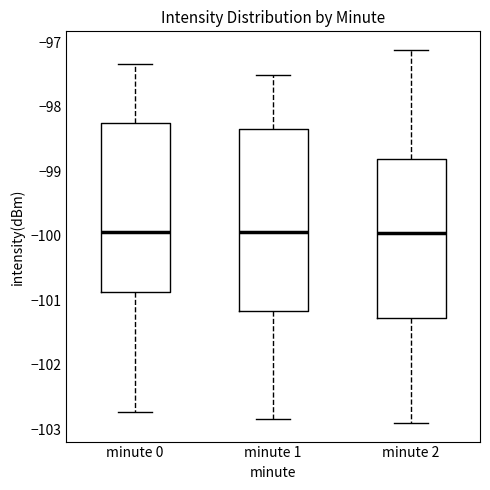

Reading left to right, transcribe this box plot: for each box, give where its median line is, the range the box spans, and where its two whiskers end, as read against the y-axis. The values are not printed on the chart, so give them approximately, as read against the axis.

minute 0: median -99.9, box -100.9 to -98.2, whiskers -102.7 to -97.3
minute 1: median -99.9, box -101.2 to -98.3, whiskers -102.8 to -97.5
minute 2: median -100.0, box -101.3 to -98.8, whiskers -102.9 to -97.1